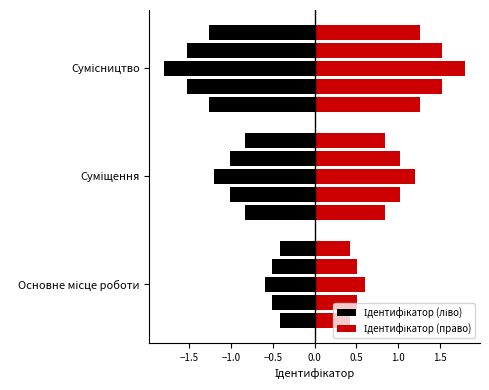

How many values in the Ідентифікатор (ліво) series are below -1?

8